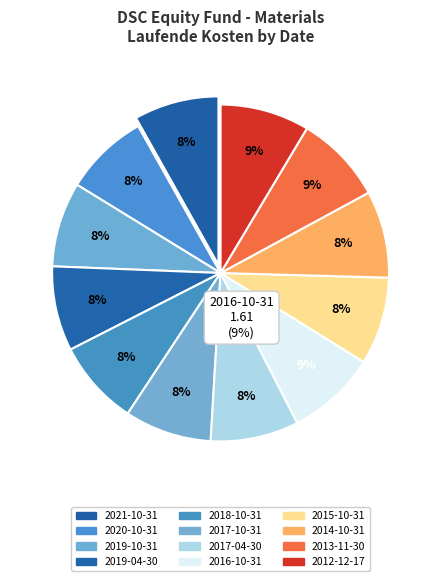

How many slices are in this pie chart?

12